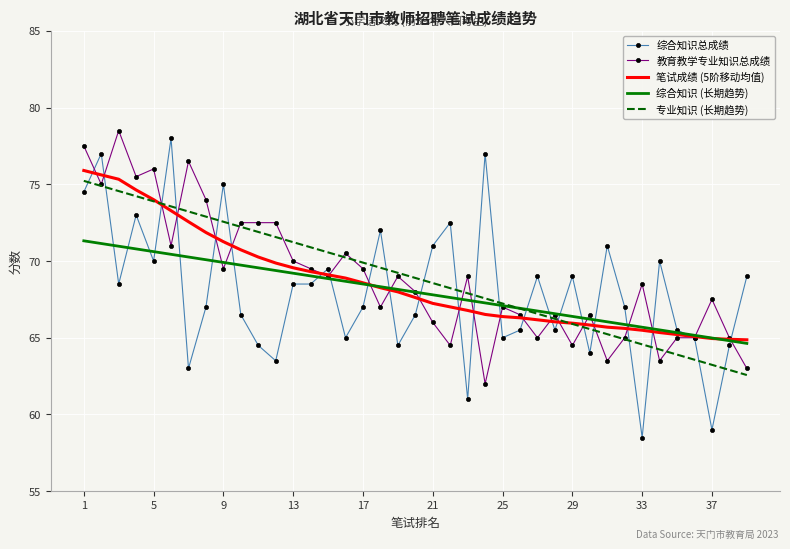

Which series has the largest range (max minus min)?

综合知识总成绩